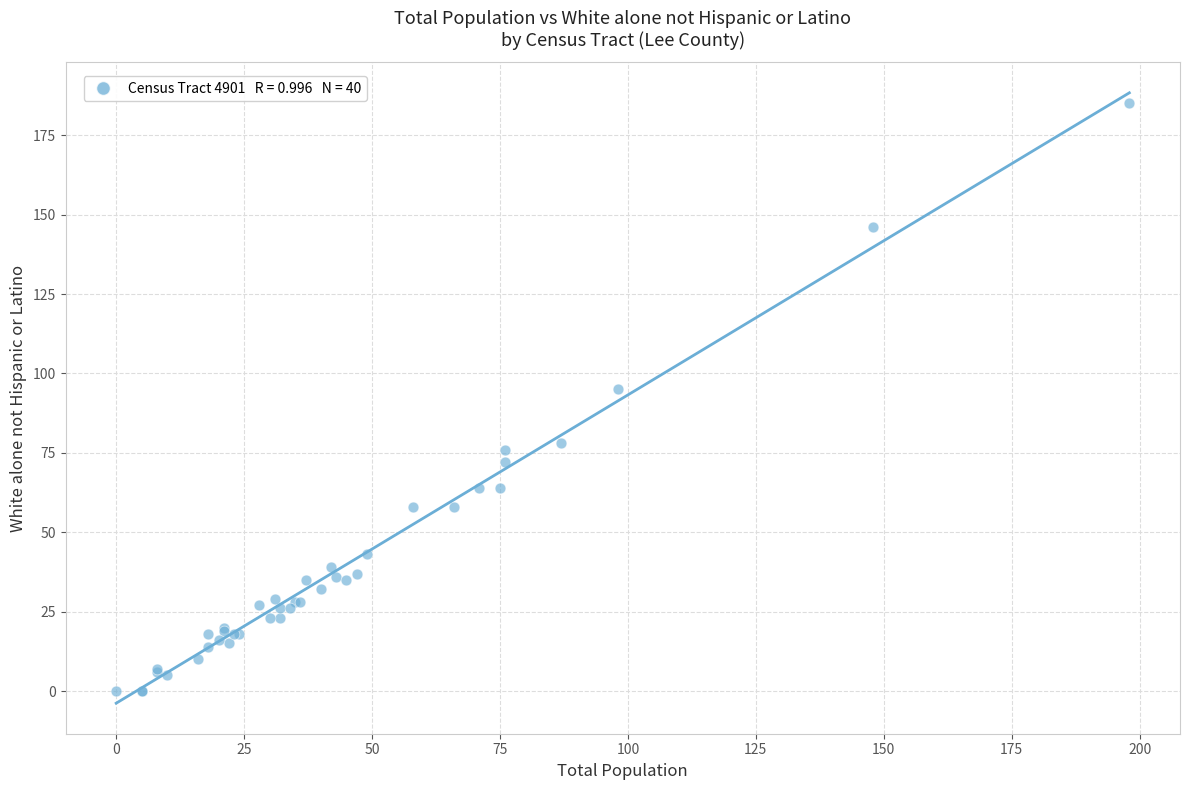

What Y value in the scatter plot is closest to 92?

95